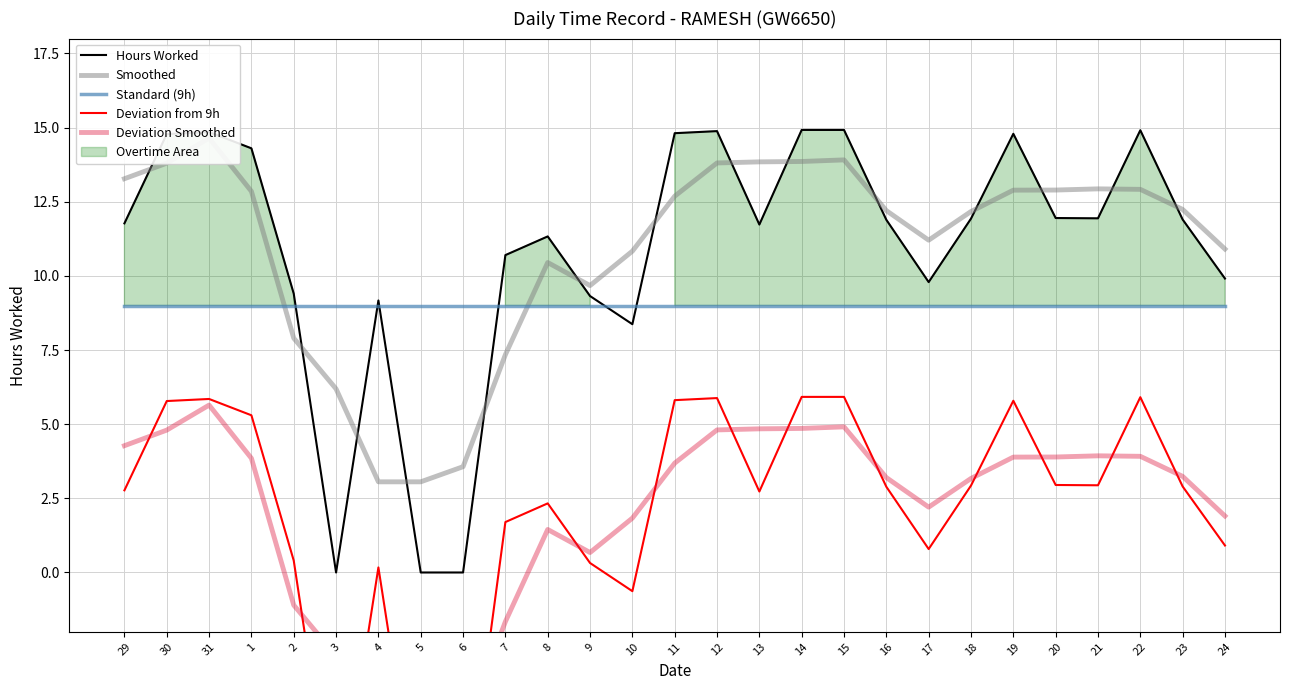

The Smoothed series shows 12.9 at 20. True or false?

True